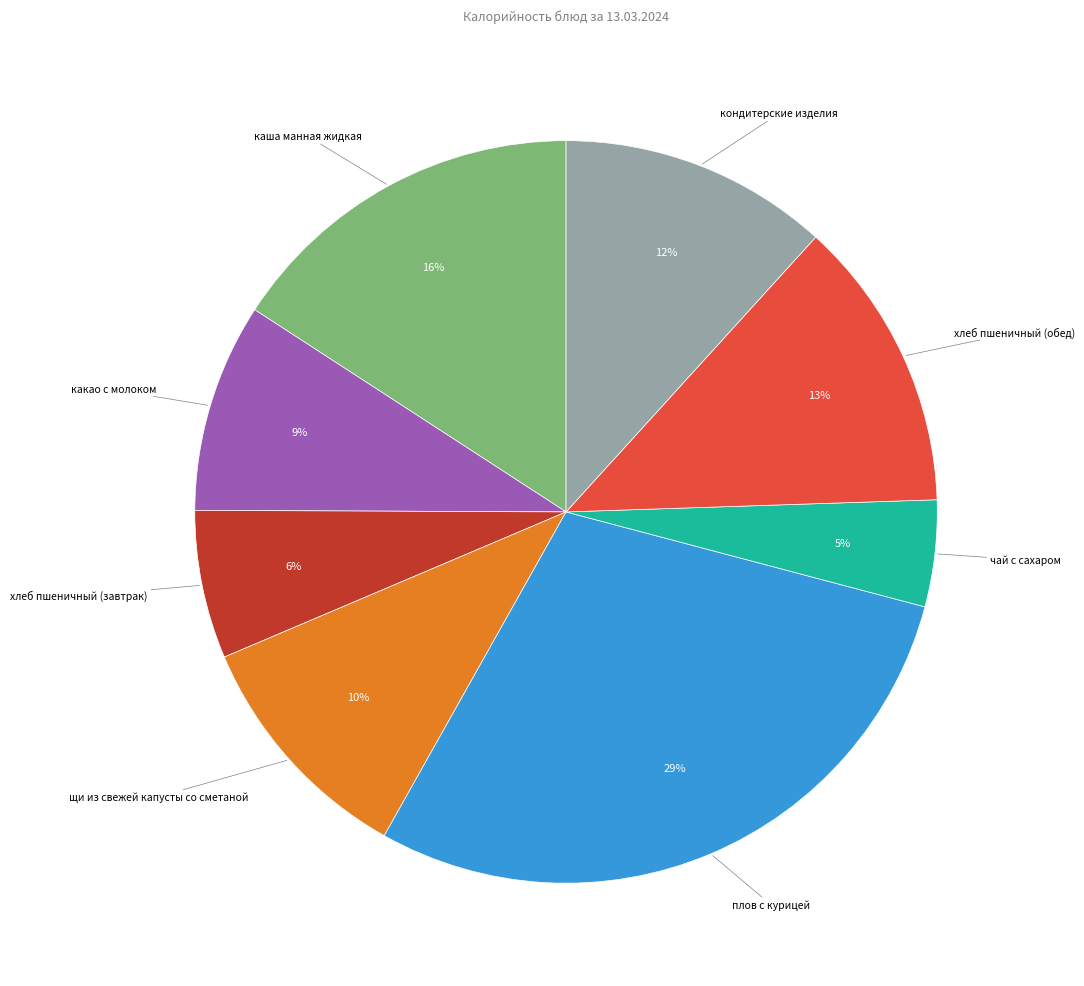

To the nearest percent, what is the difference between the largest and smallest slice percentages?

24%